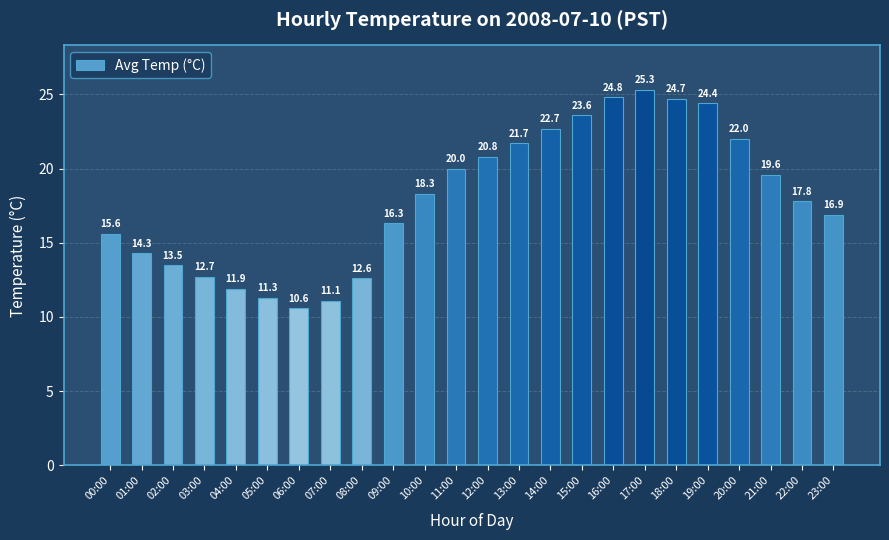

What is the sum of all values?

432.5